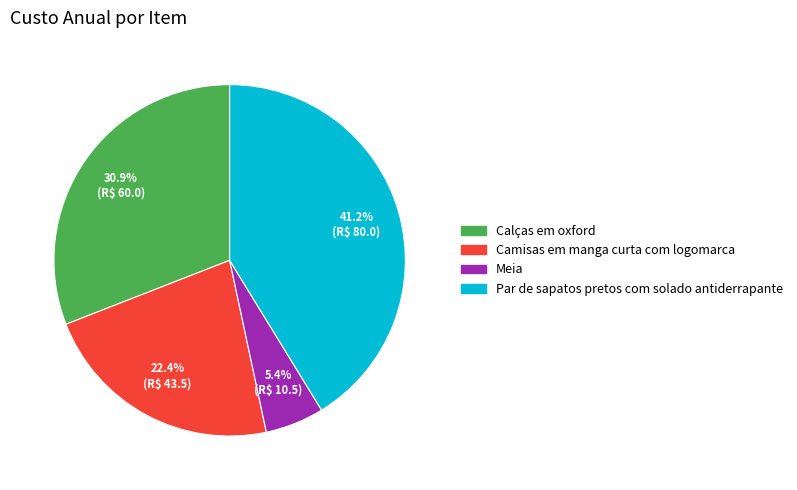

Which category has the smallest portion of the pie?

Meia